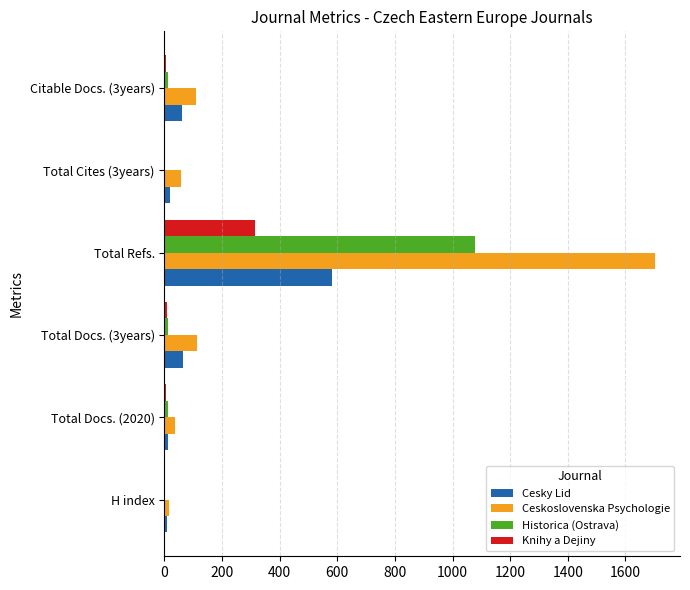

What is the sum of all Historica (Ostrava) values?

1113